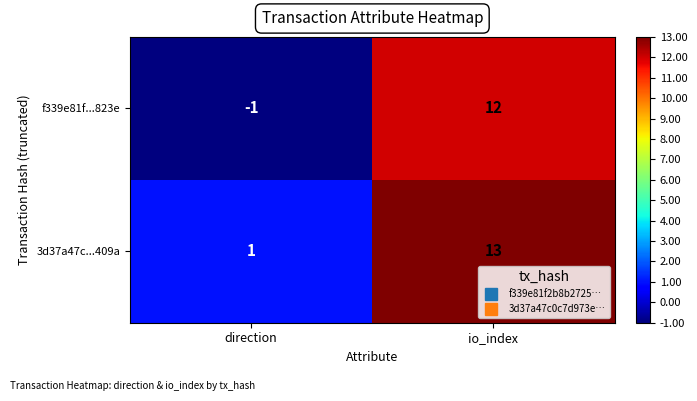

Between direction and io_index, which series saw the biggest shift?

f339e81f...823e